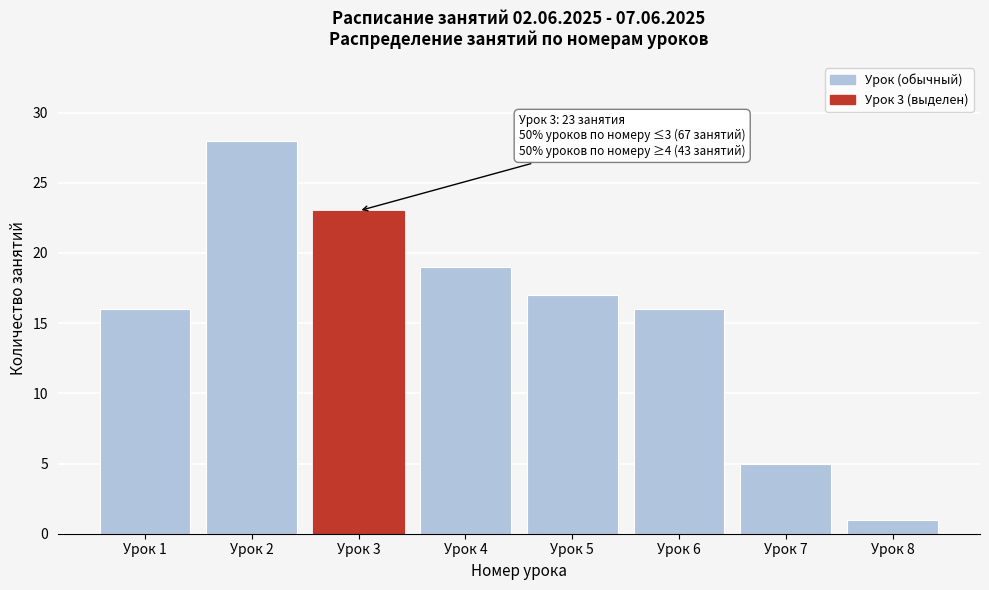

Reading right to left, transcribe all the data shown in this chart.

1	5	16	17	19	23	28	16